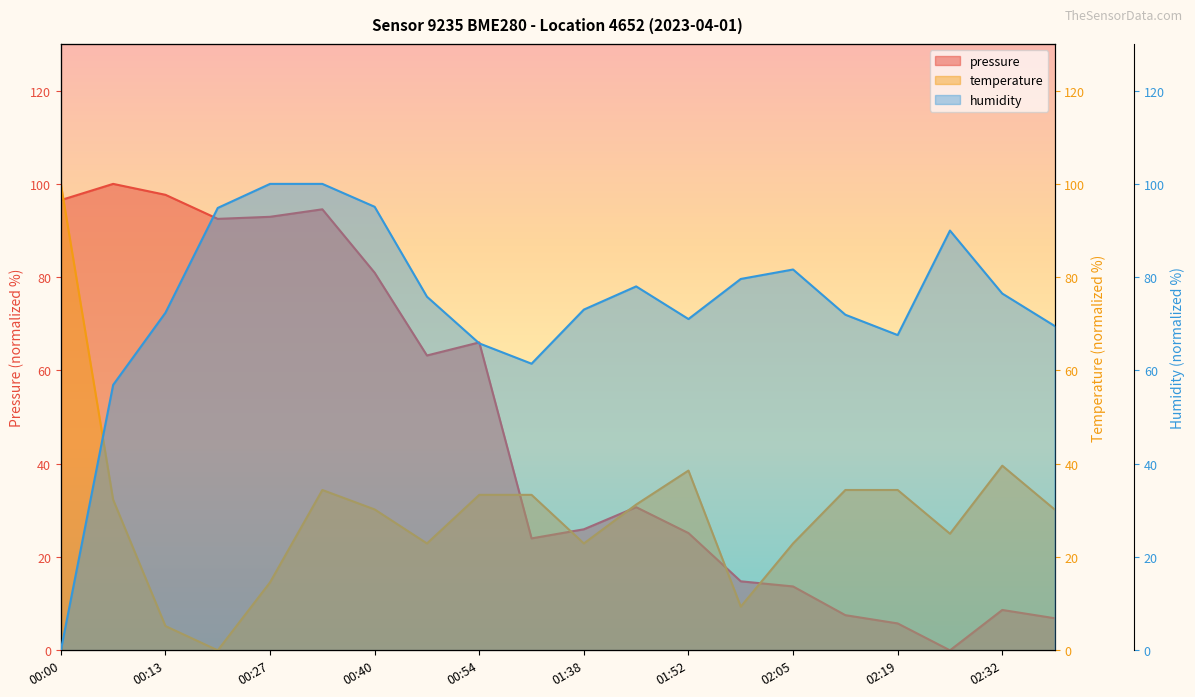

Reading left to right, list all the values displayed in this chart.

pressure: 96.5	100.0	97.7	92.5	92.9	94.5	81.0	63.2	66.0	24.0	26.0	30.7	25.1	14.8	13.7	7.5	5.8	0.0	8.7	6.9
temperature: 100.0	32.3	5.2	0.0	14.6	34.4	30.2	22.9	33.3	33.3	22.9	31.2	38.5	9.4	22.9	34.4	34.4	25.0	39.6	30.2
humidity: 0.0	56.9	72.4	94.8	100.0	100.0	95.1	75.8	65.8	61.4	73.1	78.0	71.0	79.6	81.6	71.9	67.6	90.0	76.5	69.6